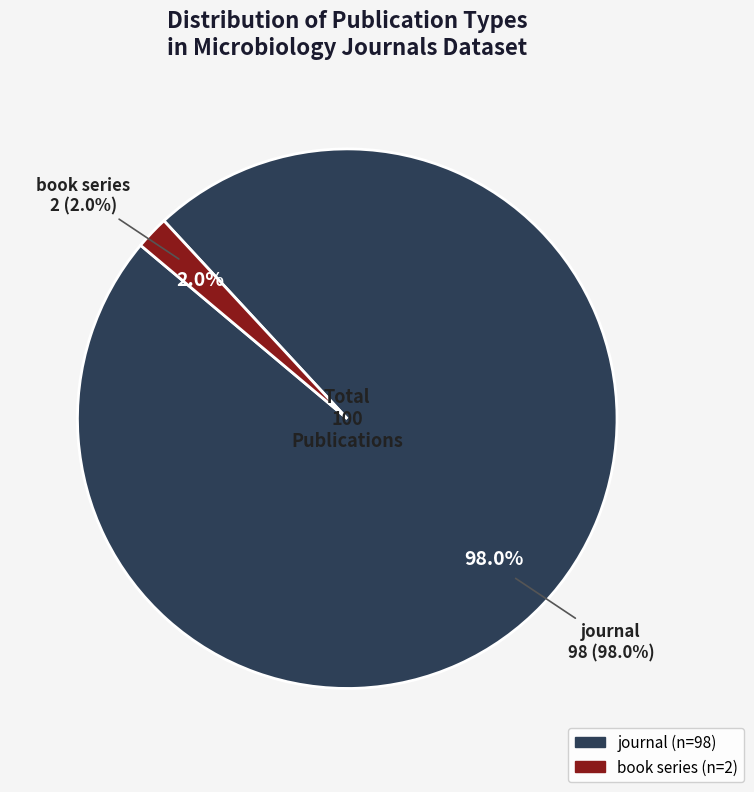

To the nearest percent, what percentage of the pie is book series?

2%